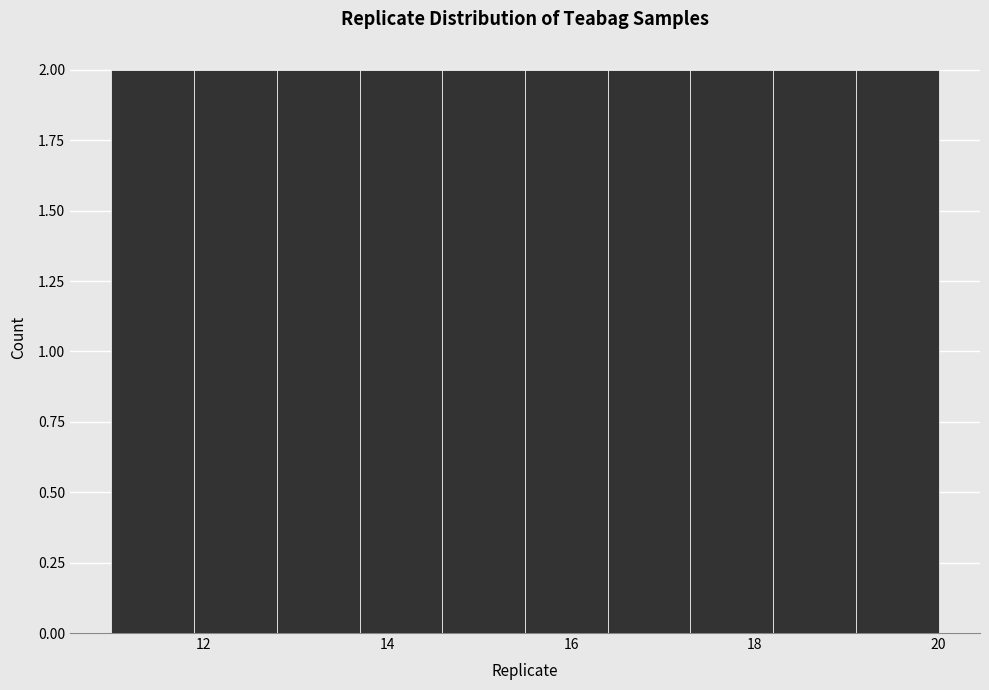

Reading left to right, list every bar in this chart as the range it spans on the x-axis followed by its height. Neither the bar edges nor the heights are printed on the chart, so give them approximately, as read against the axes.

11.0 to 11.9: 2
11.9 to 12.8: 2
12.8 to 13.7: 2
13.7 to 14.6: 2
14.6 to 15.5: 2
15.5 to 16.4: 2
16.4 to 17.3: 2
17.3 to 18.2: 2
18.2 to 19.1: 2
19.1 to 20.0: 2